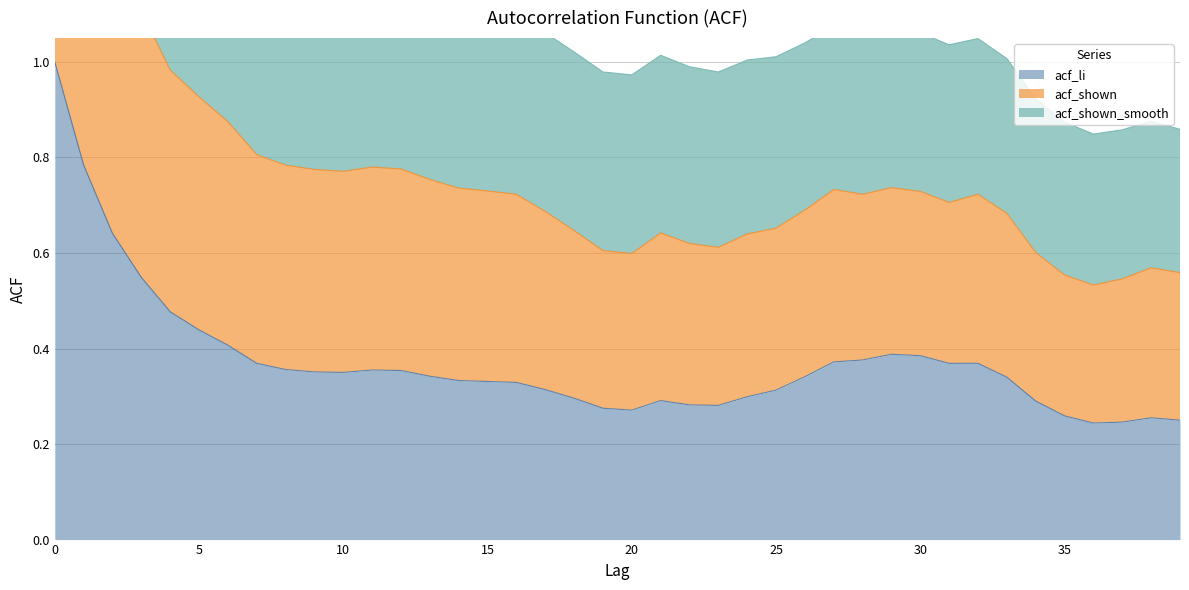

True or false: acf_li and acf_shown cross at least once.

False